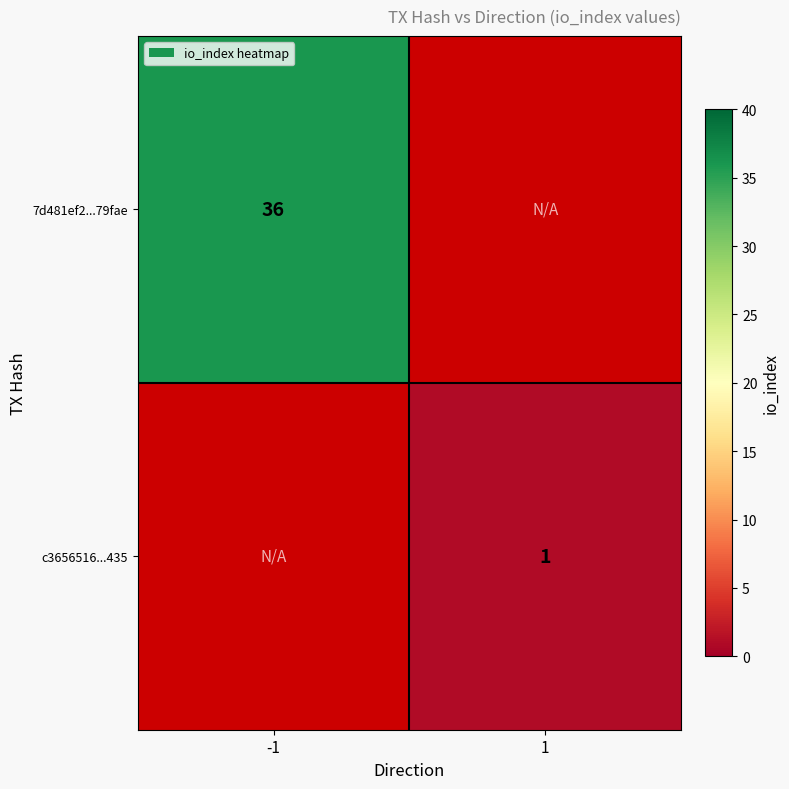

True or false: c3656516...435 has a value of 1 at 1.

True